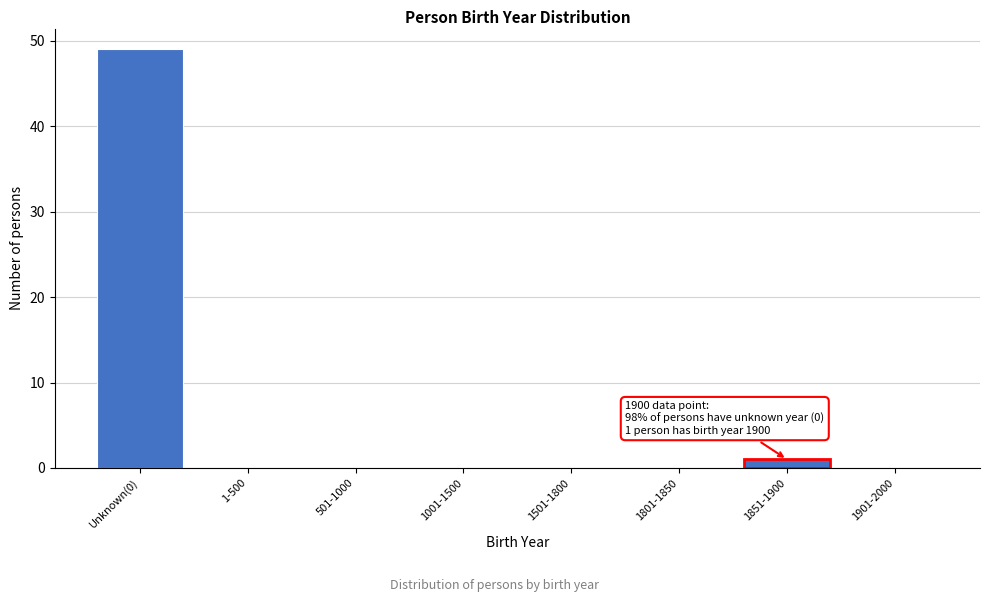

Reading right to left, transcribe all the data shown in this chart.

1901-2000=0	1851-1900=1	1801-1850=0	1501-1800=0	1001-1500=0	501-1000=0	1-500=0	Unknown(0)=49